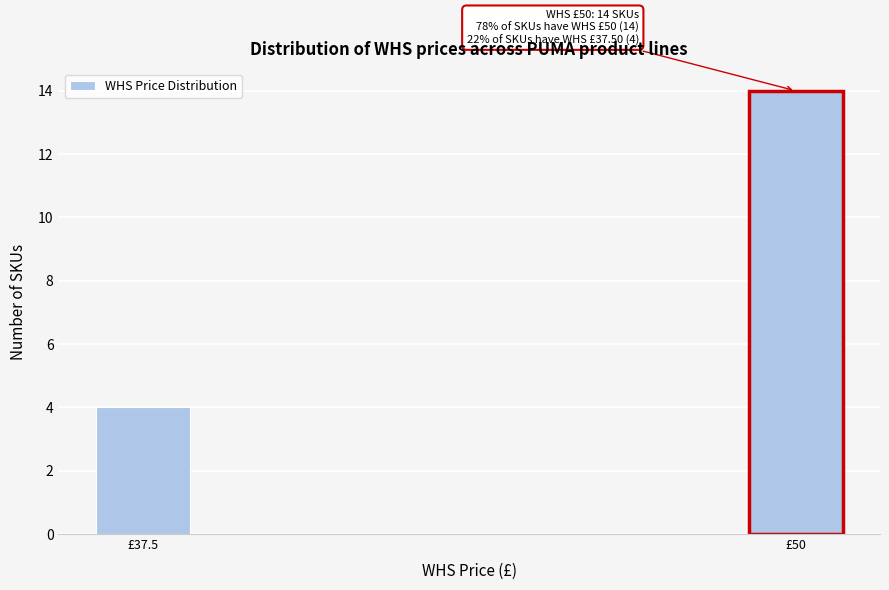

Reading right to left, extract all data points from this chart.

14	4